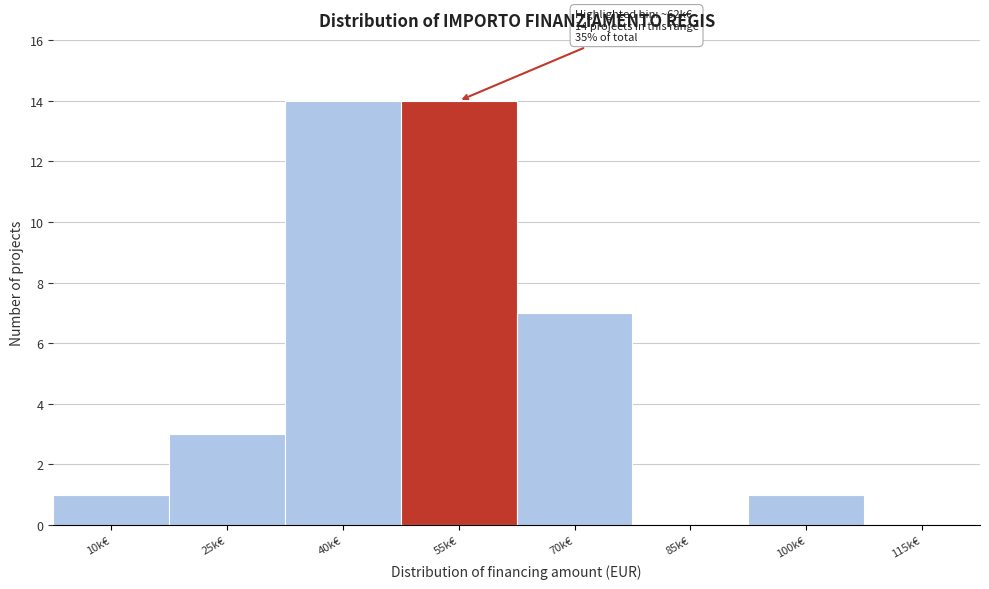

Reading left to right, extract all data points from this chart.

10k€=1	25k€=3	40k€=14	55k€=14	70k€=7	85k€=0	100k€=1	115k€=0